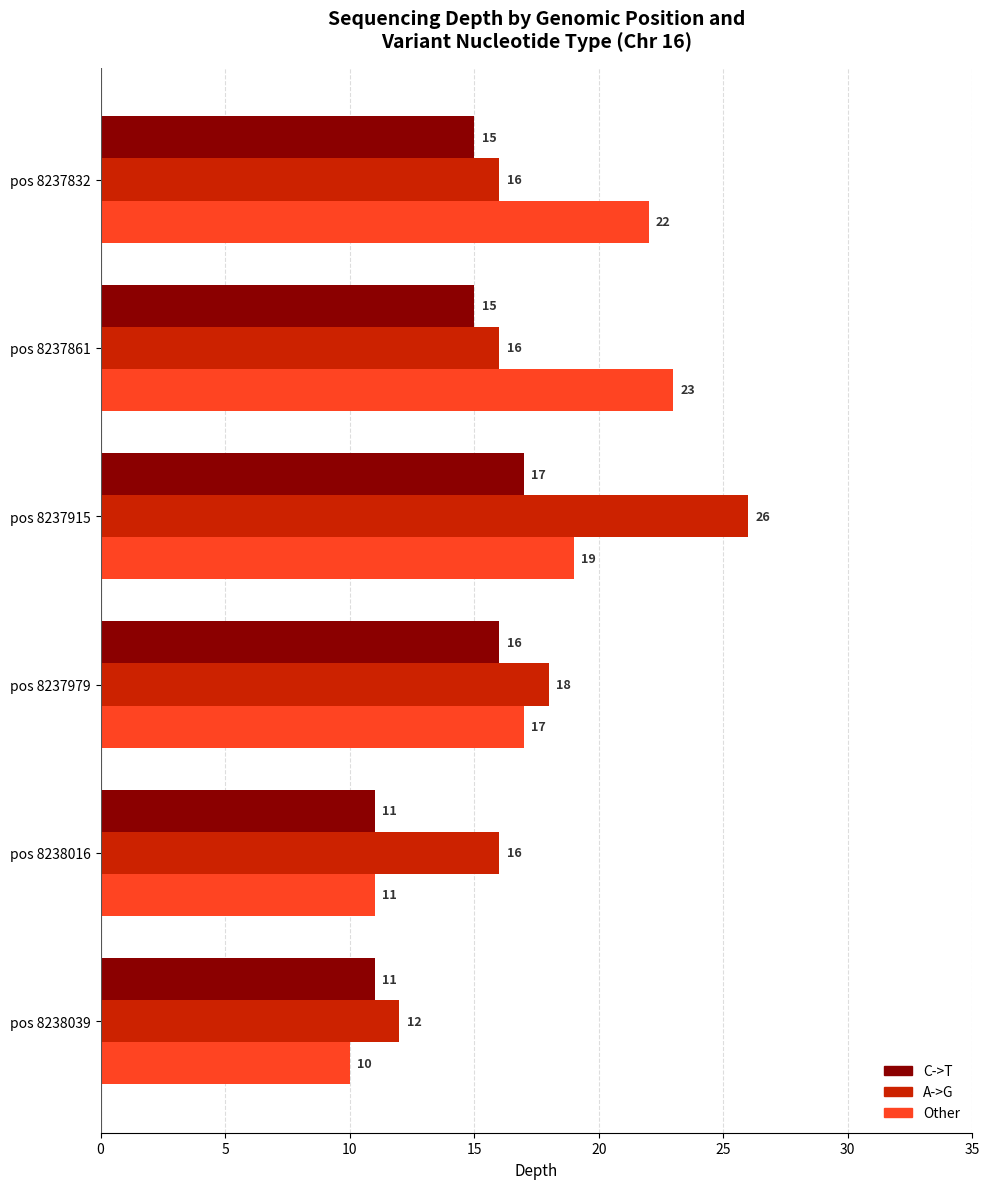

Which series has the widest spread of values?

A->G